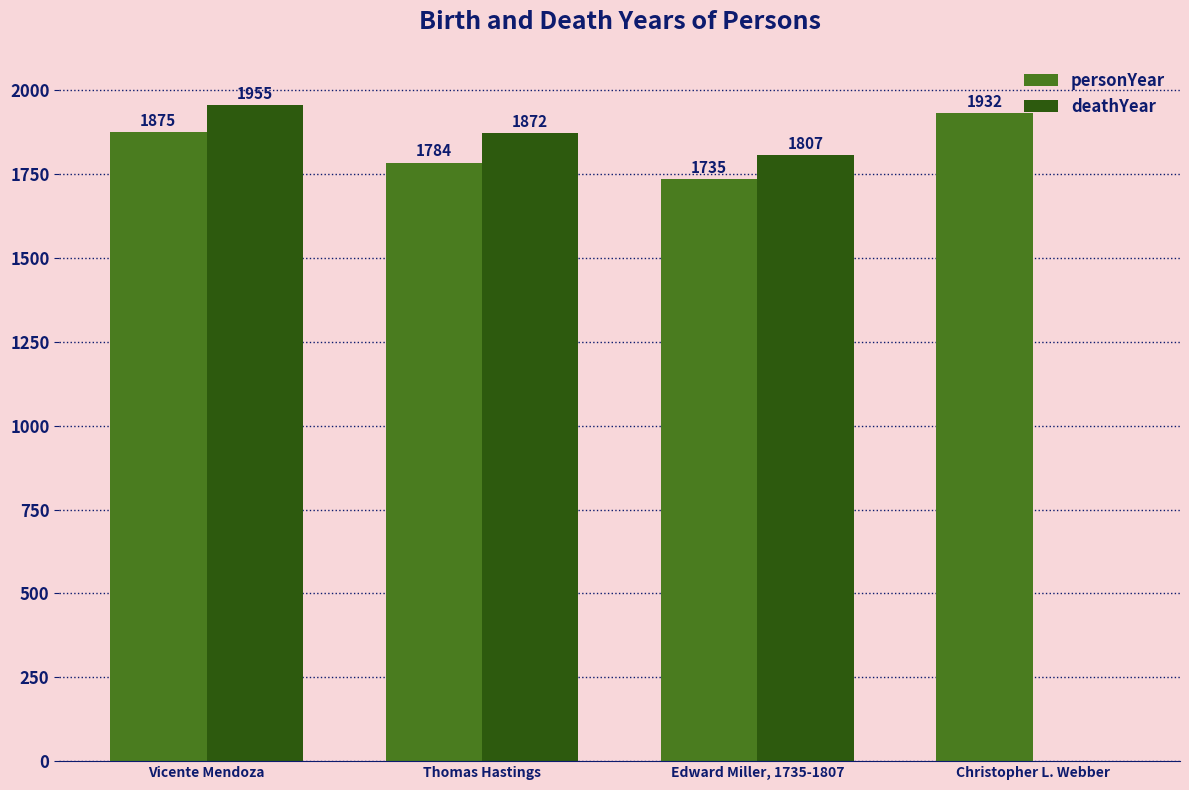

Read the deathYear value at Thomas Hastings.

1872